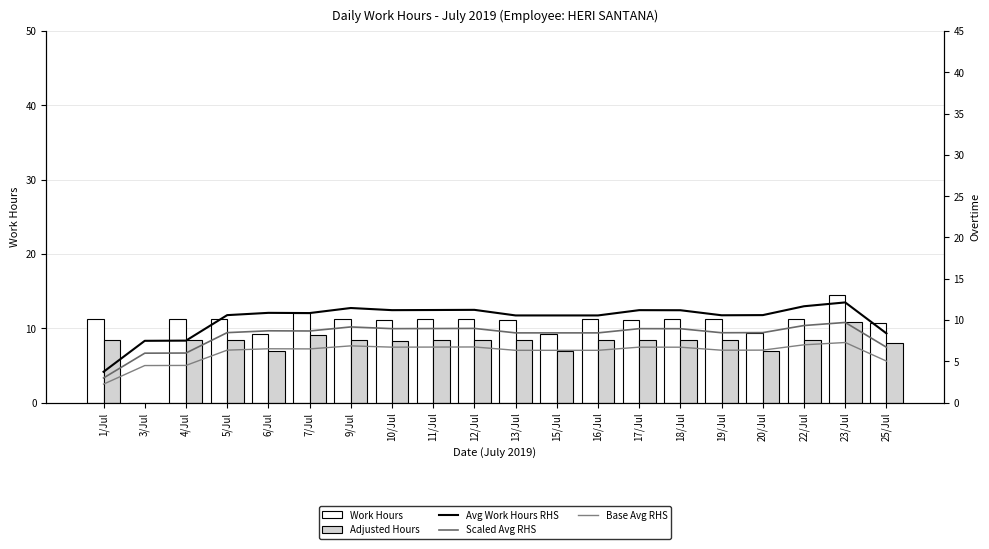

At which category is the sum across all series the highest?

23/Jul